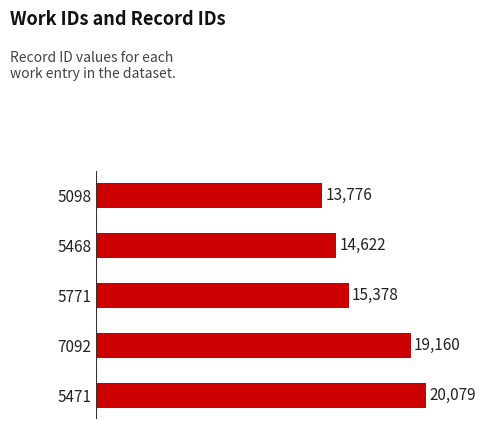

What is the label of the 5th bar from the bottom?

5098